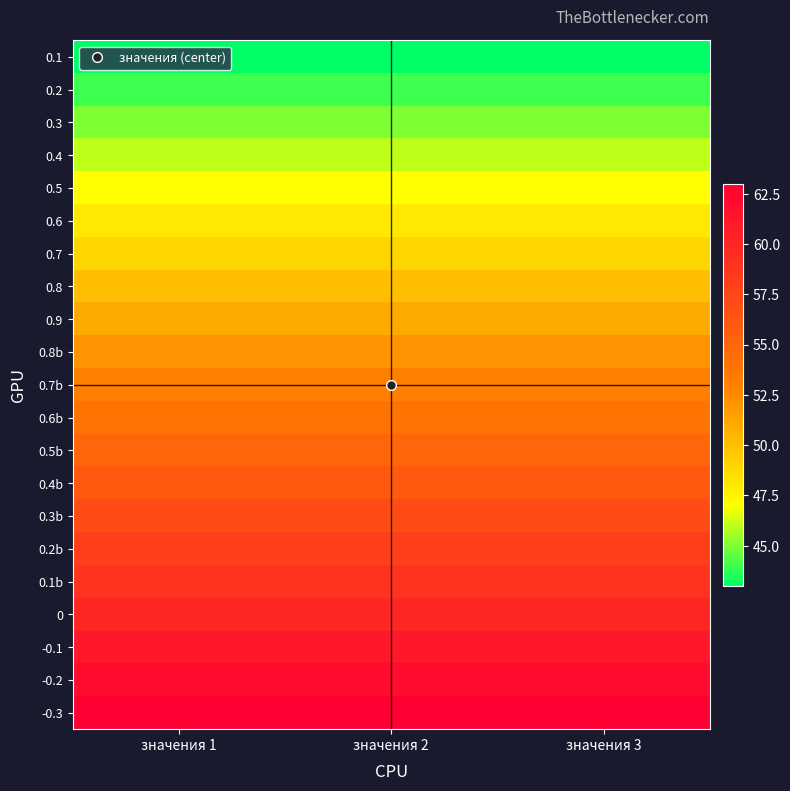

Which has a higher value, значения 1 or значения 3?

значения 1